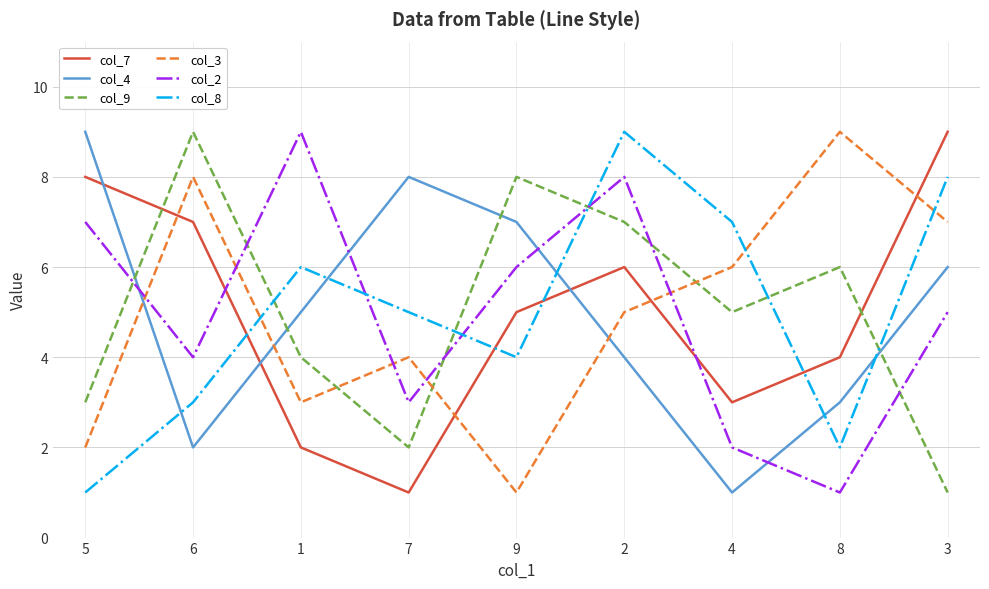

Between 4 and 3, which series saw the biggest shift?

col_7